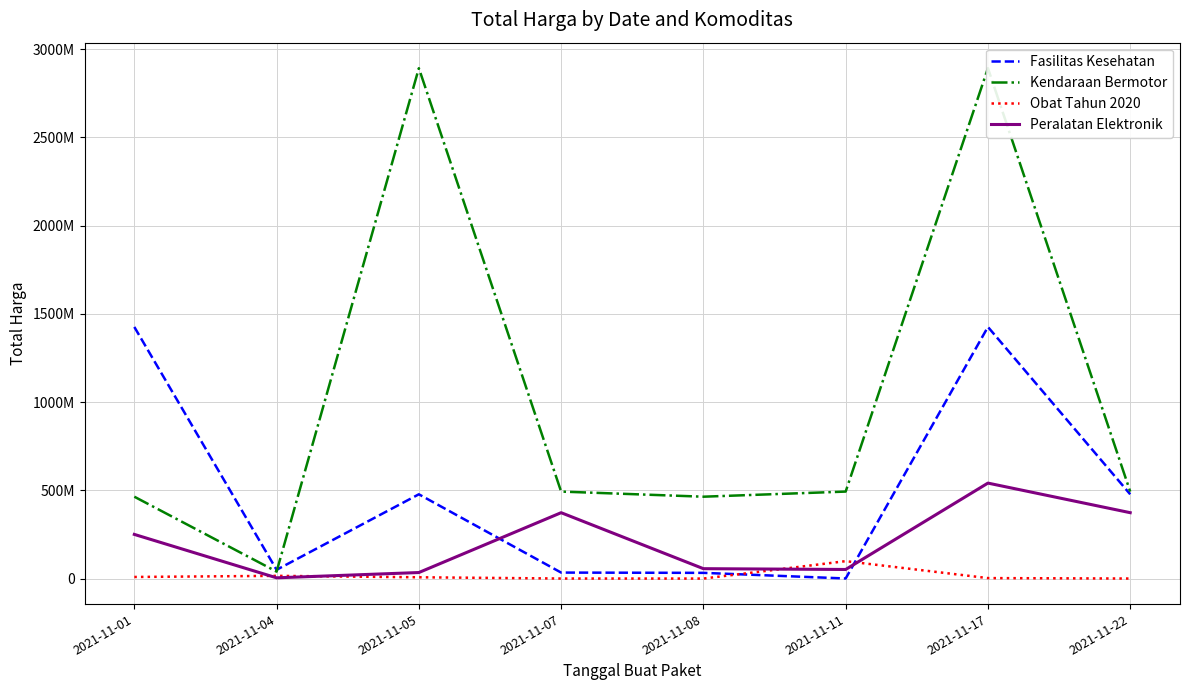

Between 2021-11-05 and 2021-11-08, which series saw the biggest shift?

Kendaraan Bermotor